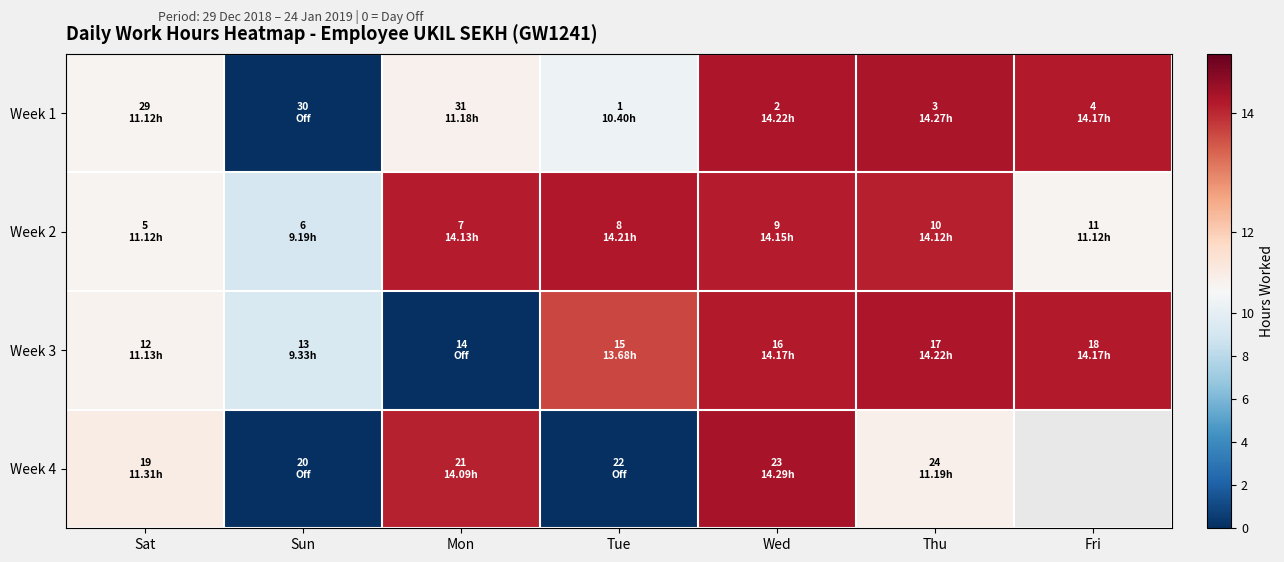

Which category has the highest value across all series?

Wed